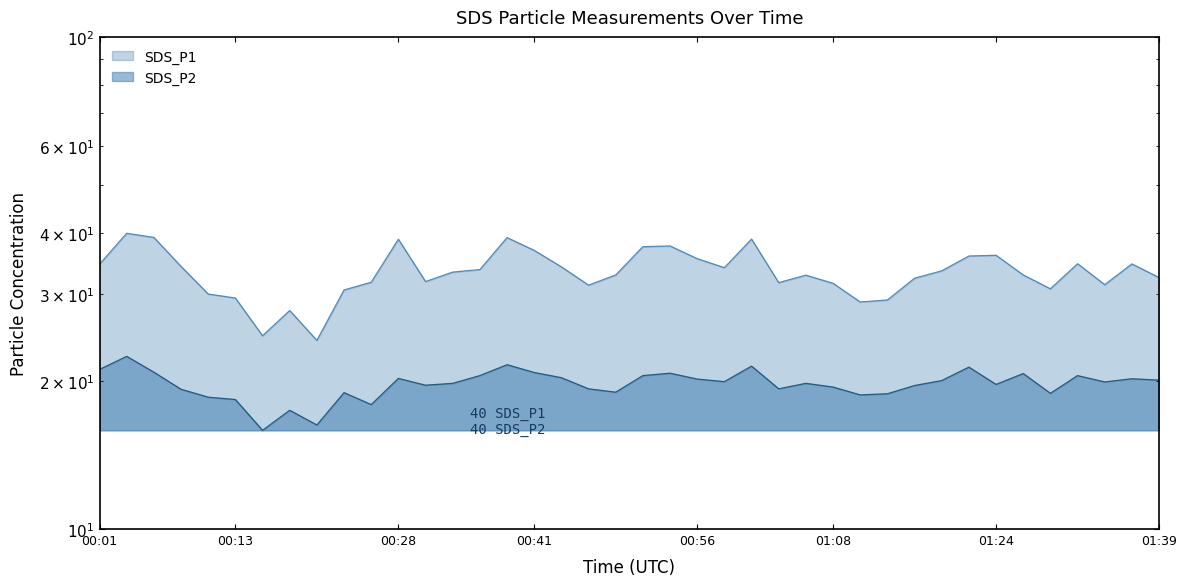

What is the label of the 3rd point from the right?

01:34